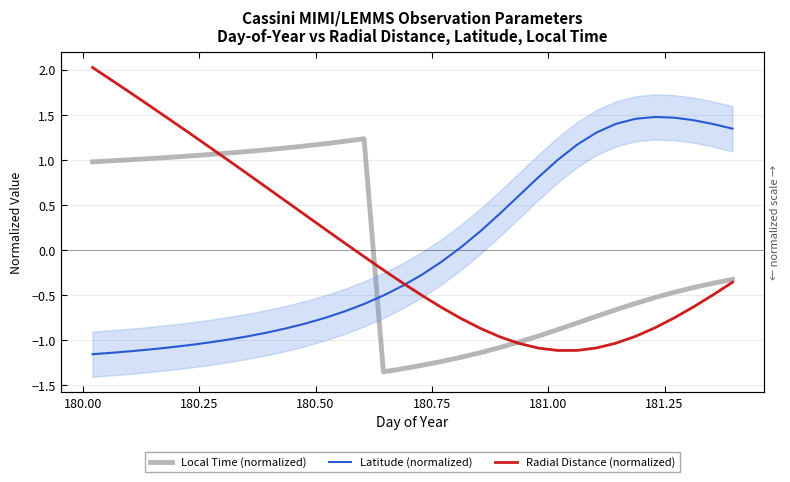

The Local Time (normalized) series shows -1.7 at 18. True or false?

False